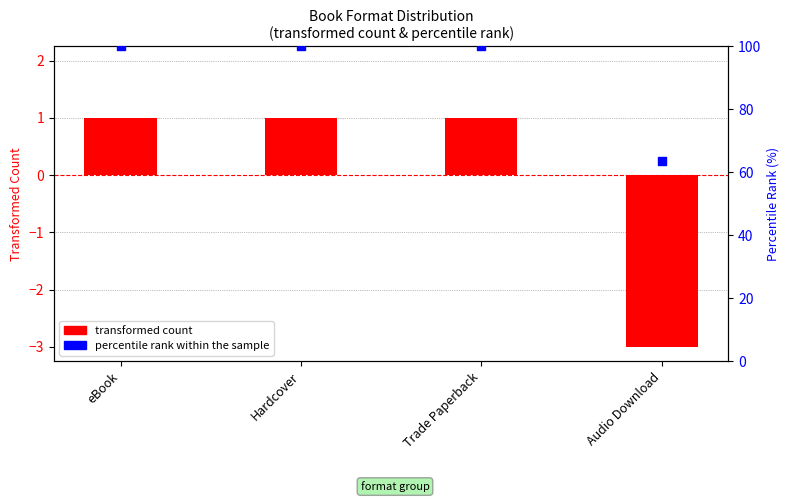

What are all the series names shown in the legend?

transformed count, percentile rank within the sample